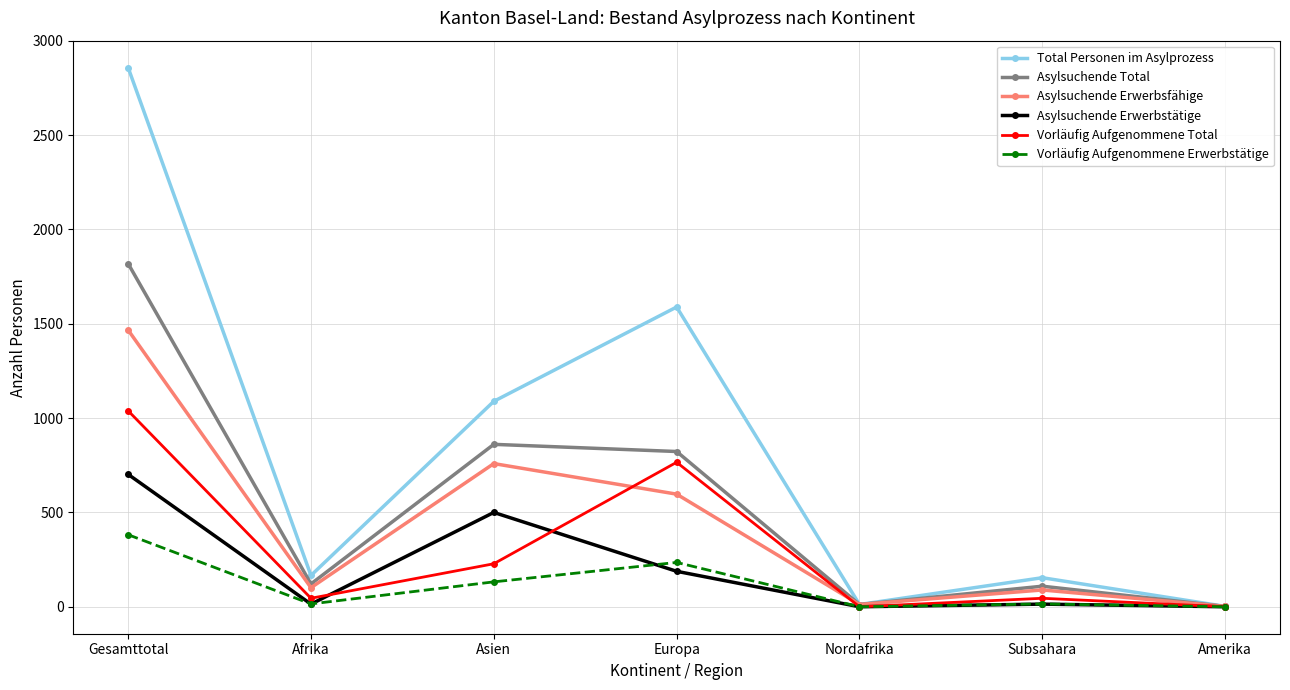

Rank the series at Europa from lowest to highest value.

Asylsuchende Erwerbstätige, Vorläufig Aufgenommene Erwerbstätige, Asylsuchende Erwerbsfähige, Vorläufig Aufgenommene Total, Asylsuchende Total, Total Personen im Asylprozess